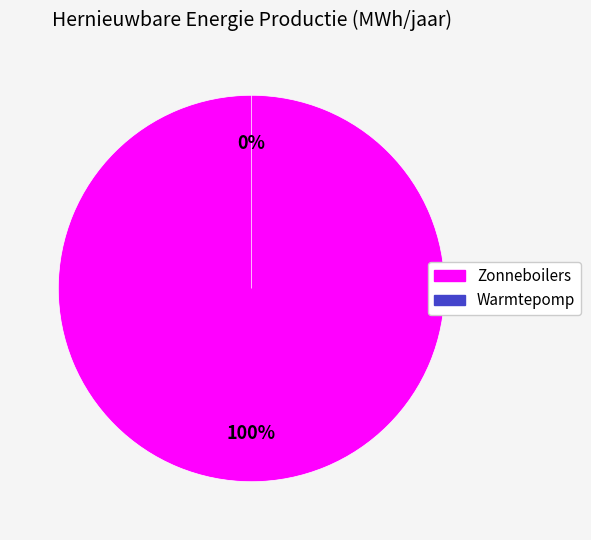

What percentage is the Zonneboilers slice, to the nearest percent?

100%